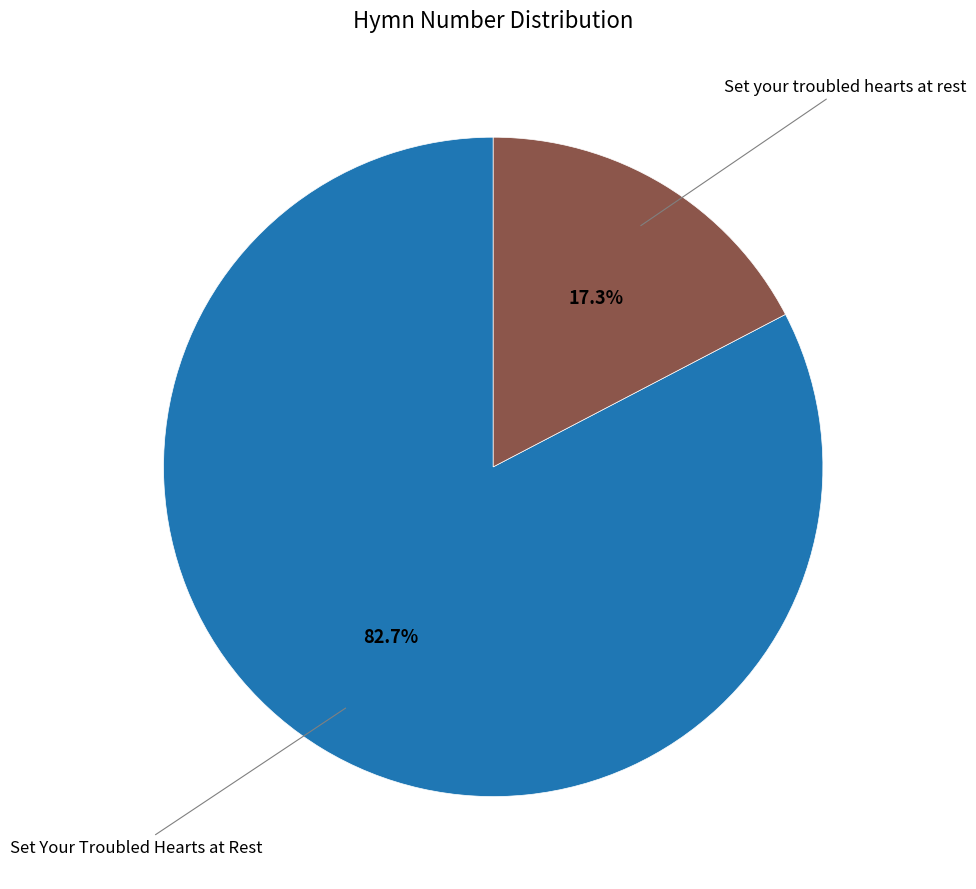

To the nearest percent, what is the average slice percentage?

50%